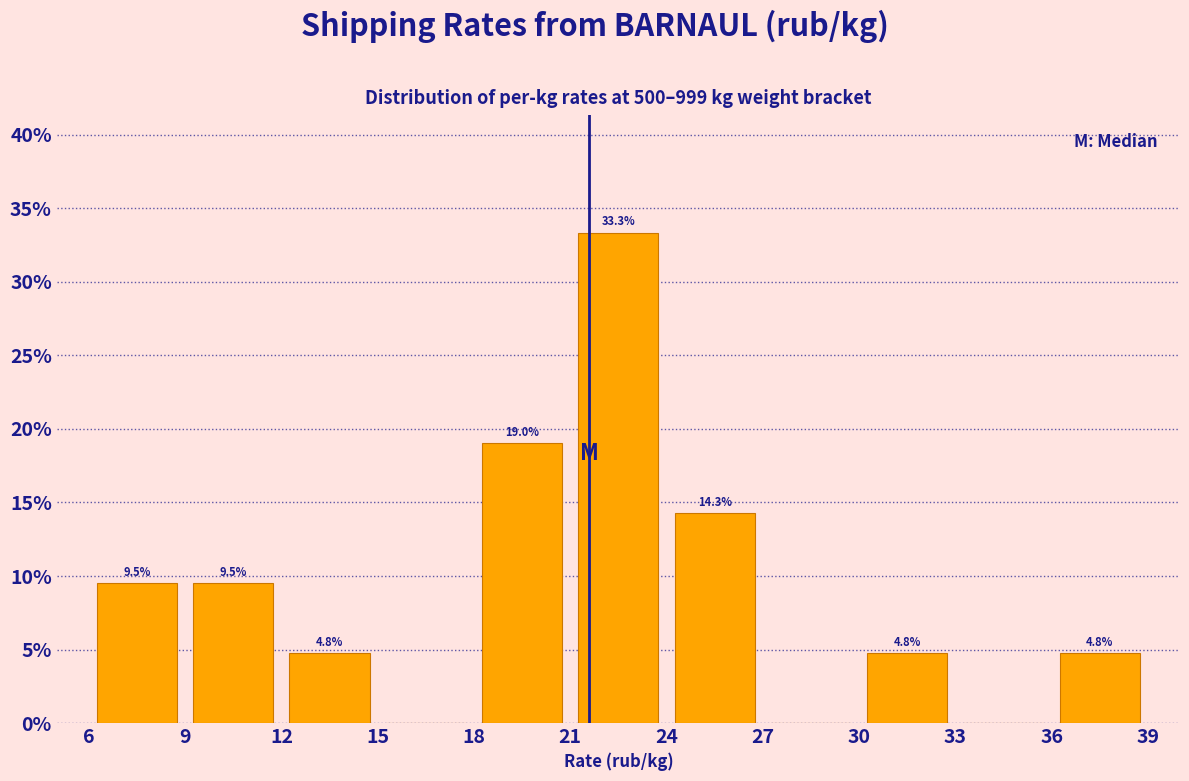

Over which range of the x-axis is the bar tallest?

21 to 24